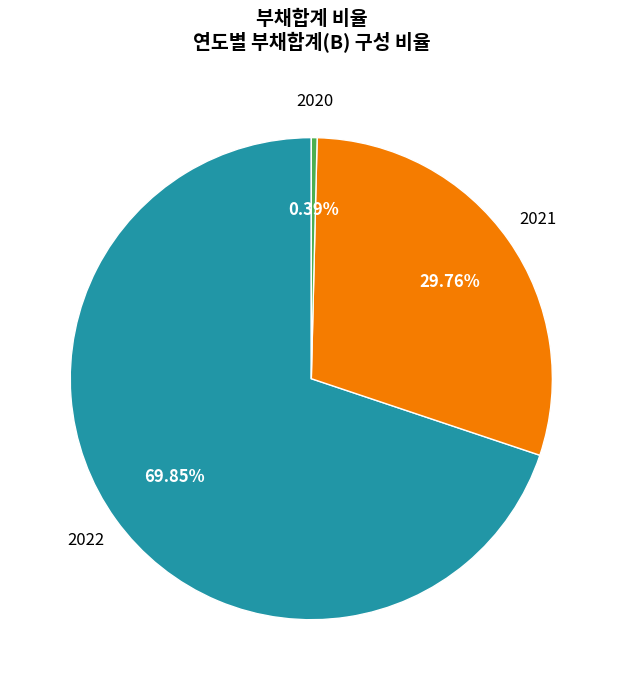

Does 2021 represent more than half of the total?

No